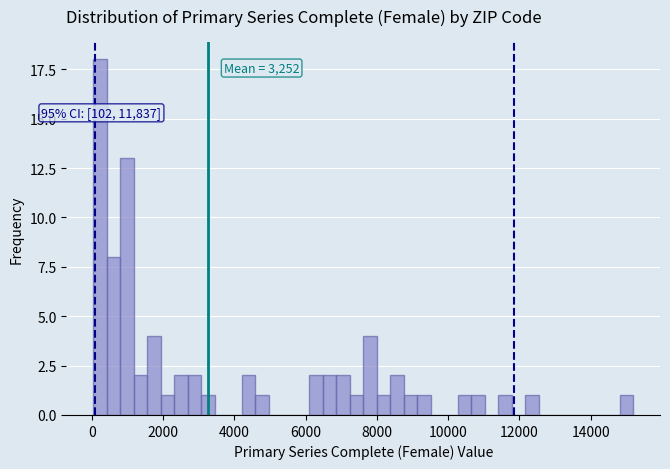

Around what value on the x-axis is the tallest bar? Give the approximate position of its centre, as read against the axis.

200